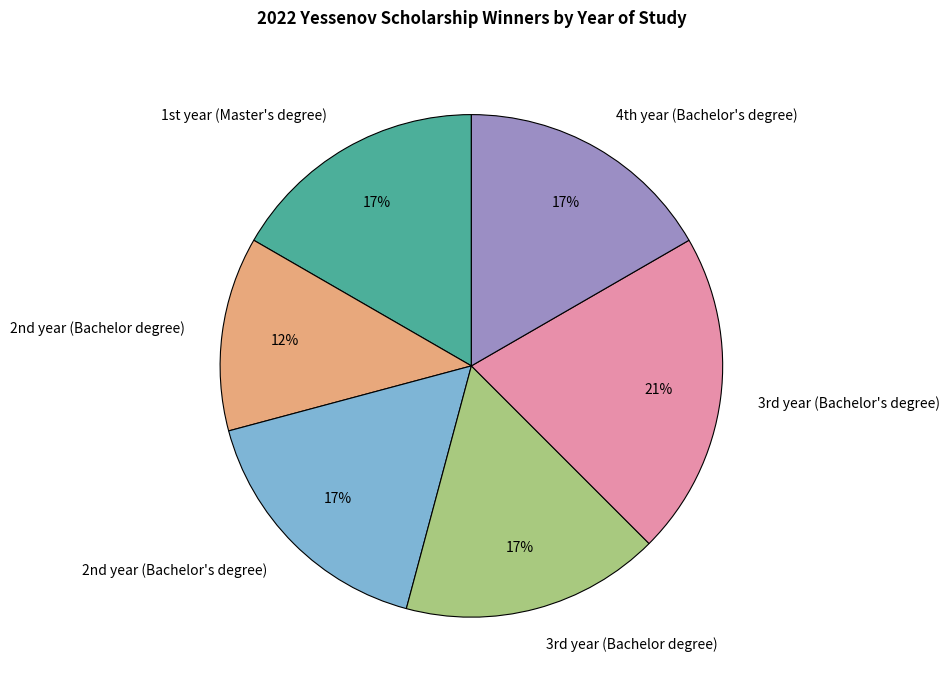

How many segments does this pie chart have?

6